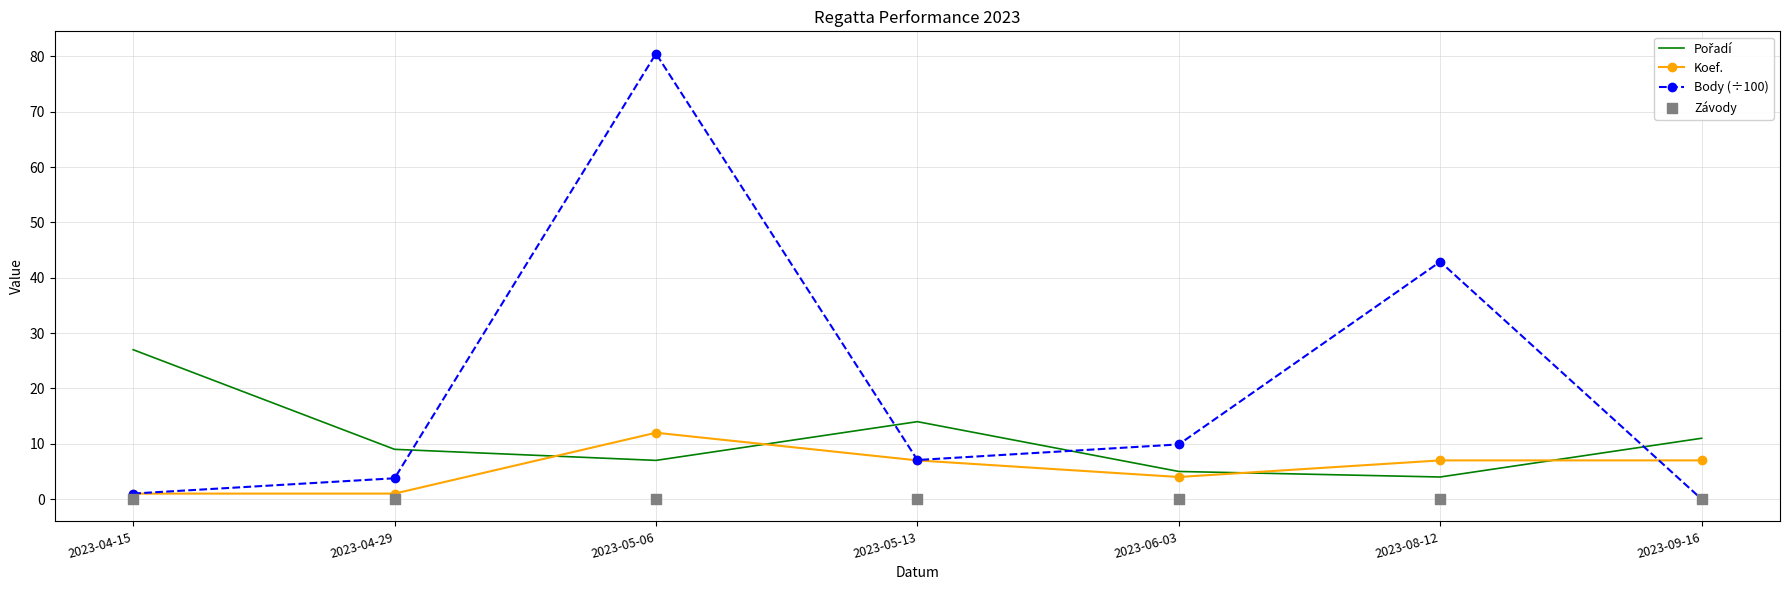

Which series contains the highest Y value?

Body (÷100)